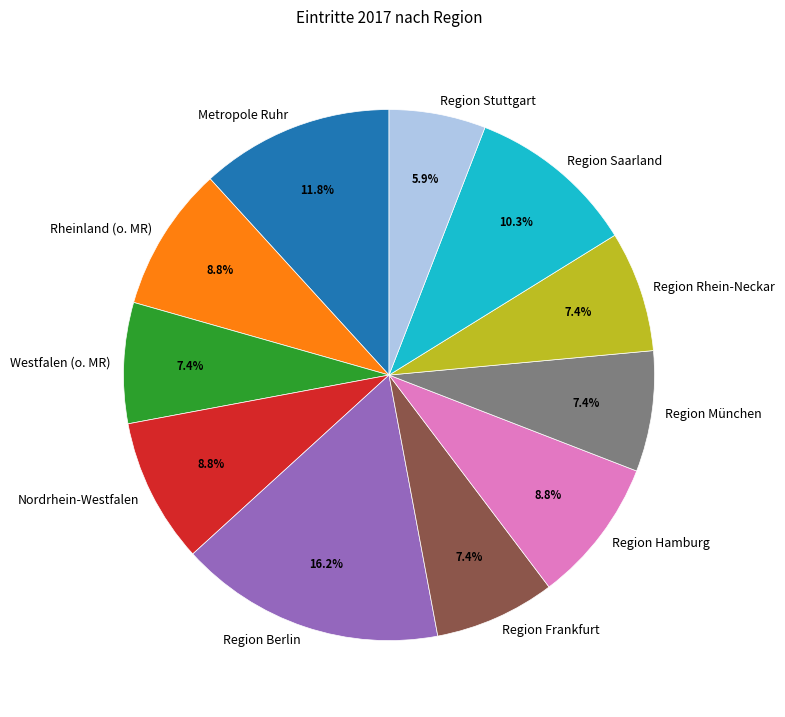

Approximately how many times larger is the value at Region Rhein-Neckar compared to Westfalen (o. MR)?

1.0